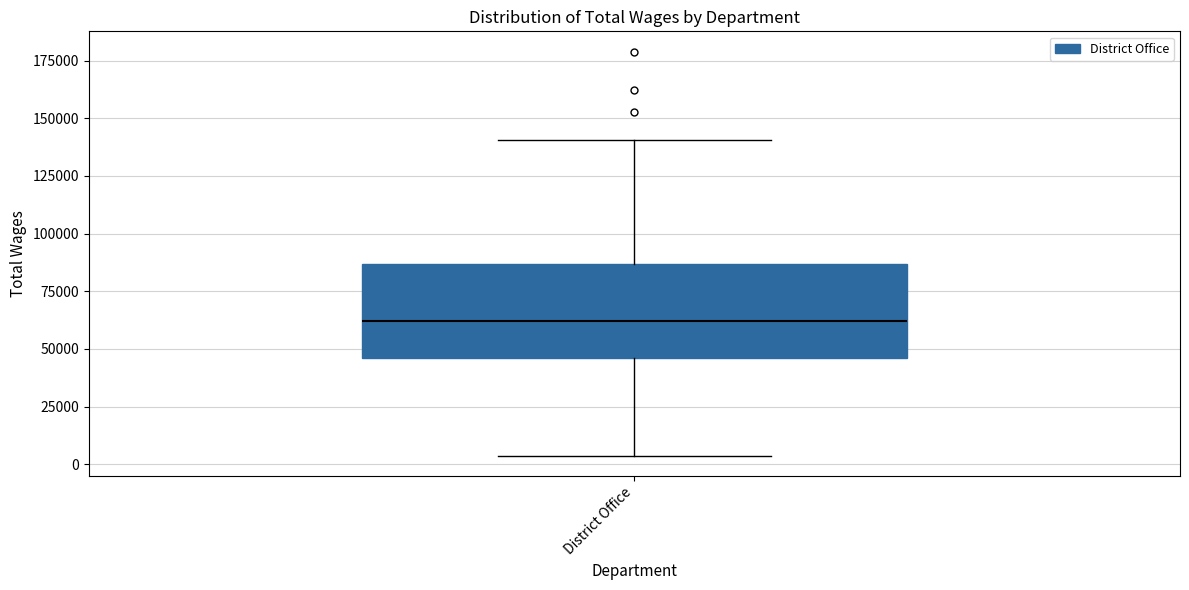

Transcribe this box plot: give where the median line is, the range the box spans, and where the two whiskers end, as read against the y-axis. The values are not printed on the chart, so give them approximately, as read against the axis.

median 60000, box 45000 to 85000, whiskers 5000 to 140000